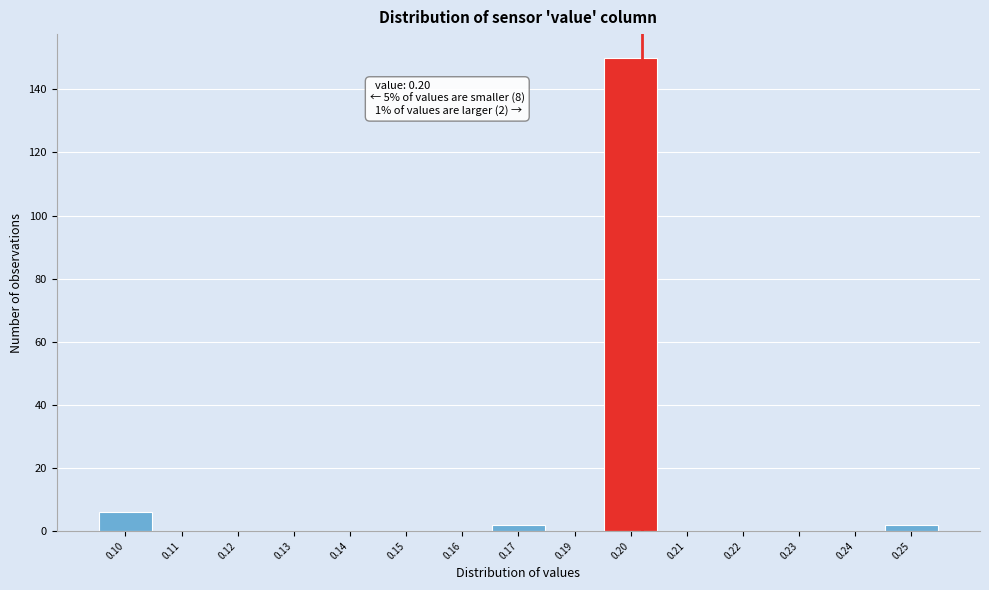

Reading right to left, list all the values displayed in this chart.

0.25=2	0.24=0	0.23=0	0.22=0	0.21=0	0.20=150	0.19=0	0.17=2	0.16=0	0.15=0	0.14=0	0.13=0	0.12=0	0.11=0	0.10=6